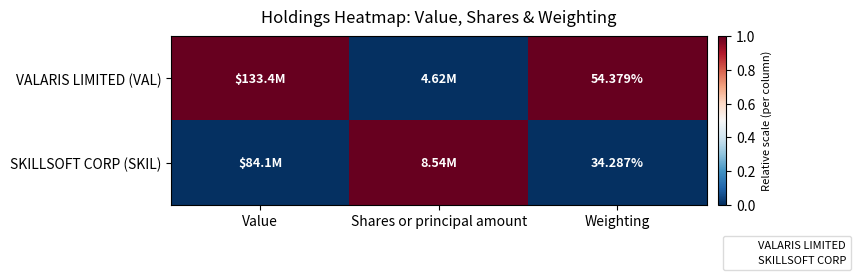

At which category is the sum across all series the highest?

Value